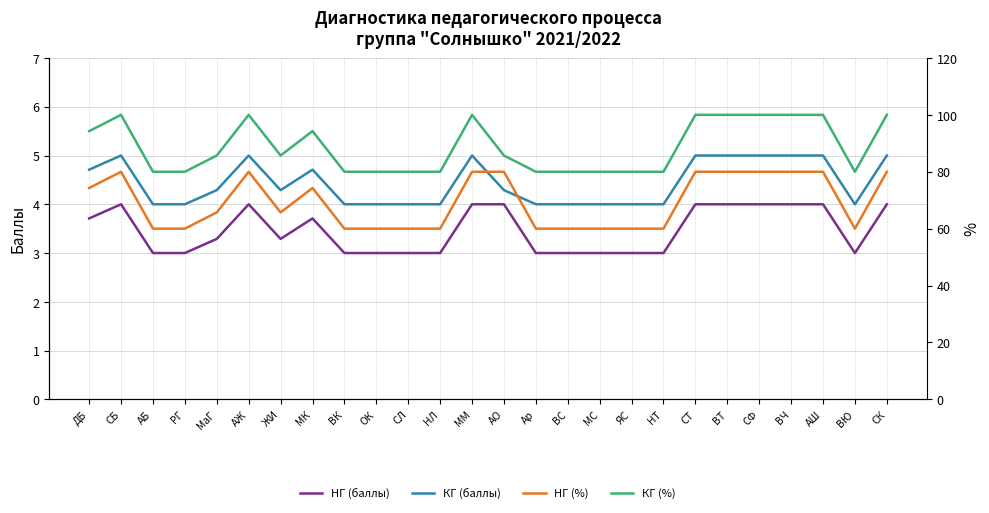

What position from the right is АШ?

3